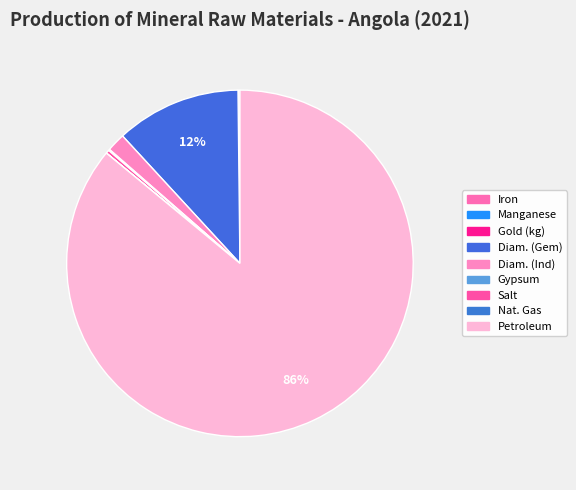

What percentage do Salt and Diam. (Gem) together represent?

12.0%